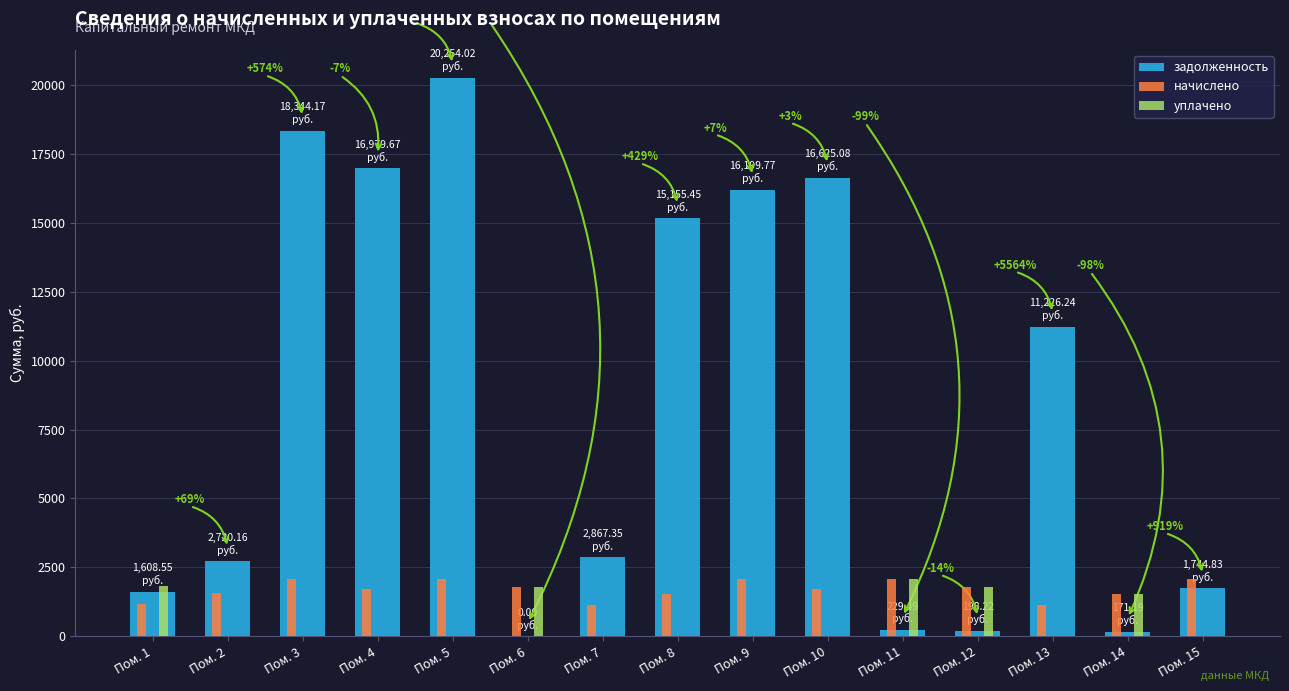

The задолженность series shows 19485.0 at Пом. 13. True or false?

False